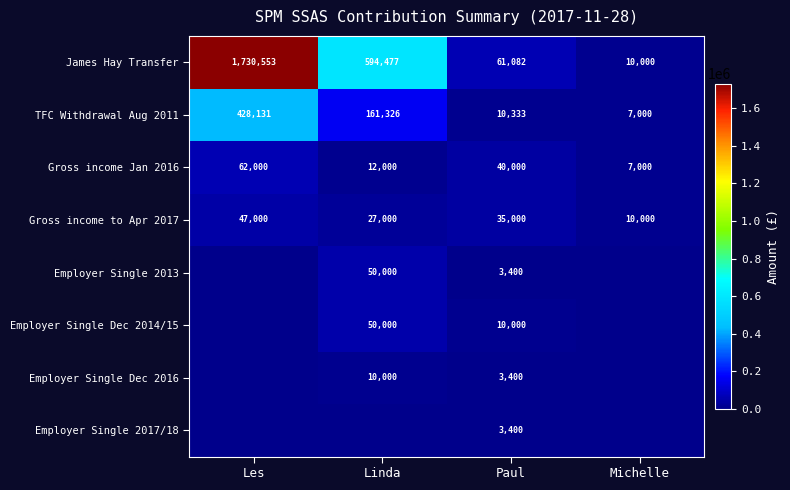

Is the value of Gross income to Apr 2017 at Paul greater than the value of Employer Single Dec 2016 at Paul?

Yes